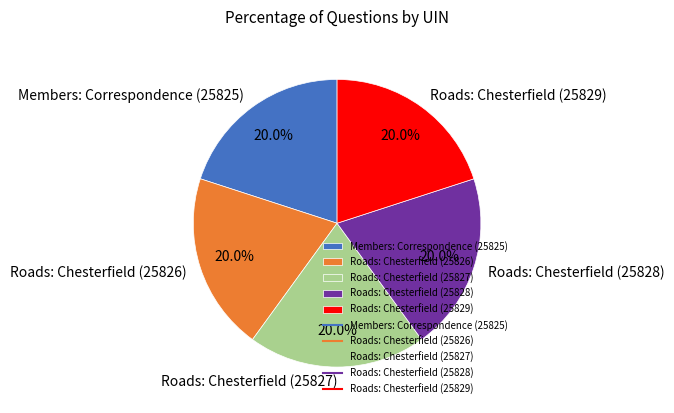

Is there any slice that represents more than half of the pie?

No